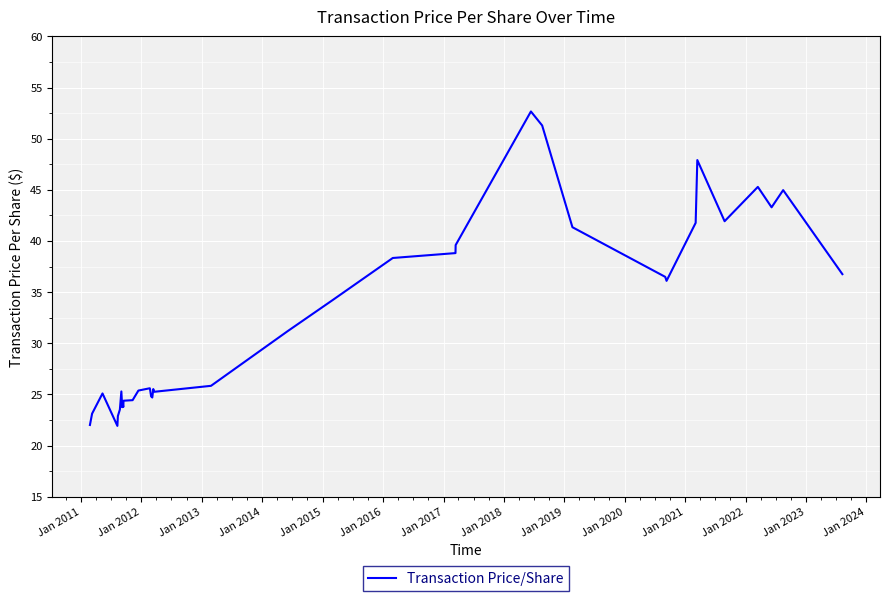

What is the difference between the maximum and minimum values?

30.7